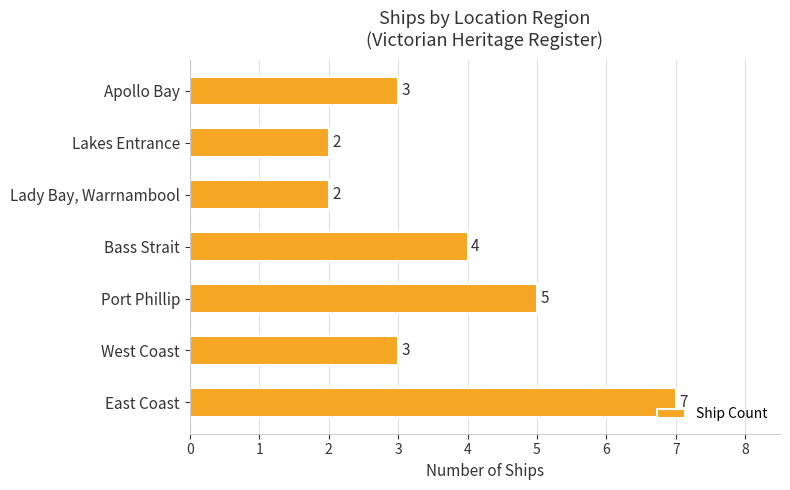

How many values are between 2 and 5?

6